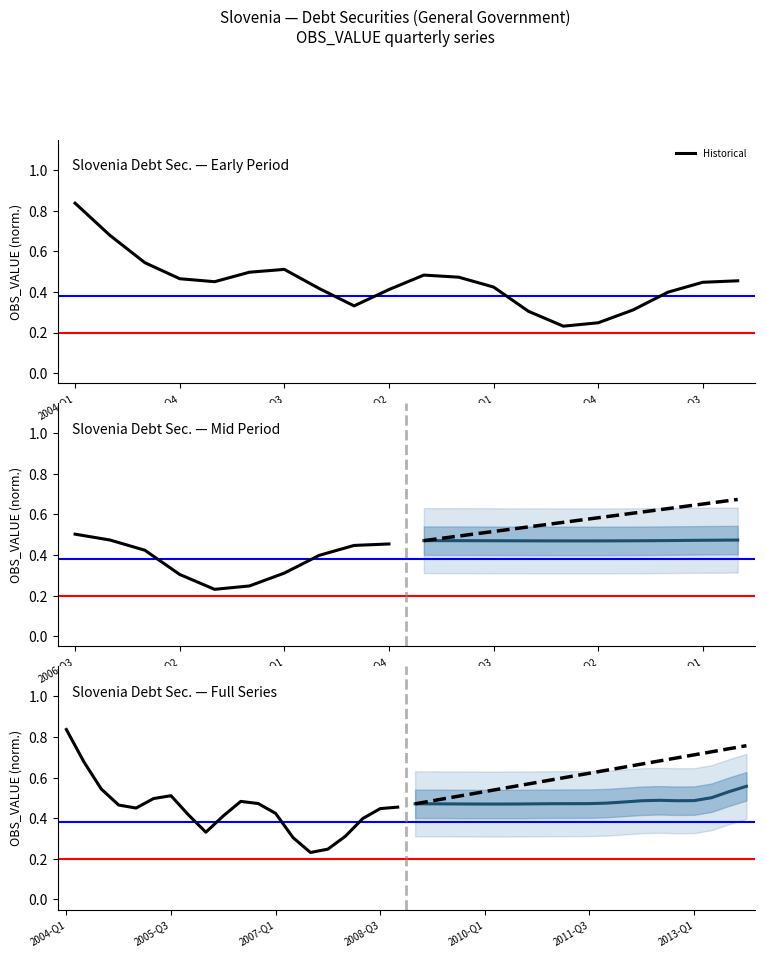

How many interior local valleys does the Projection median series have?

2